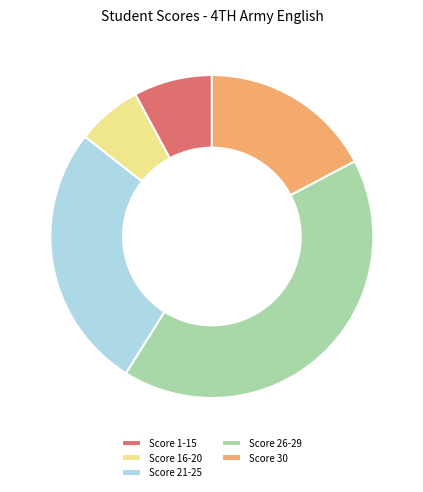

Rank the categories by value from lowest to highest.

Score 16-20, Score 1-15, Score 30, Score 21-25, Score 26-29